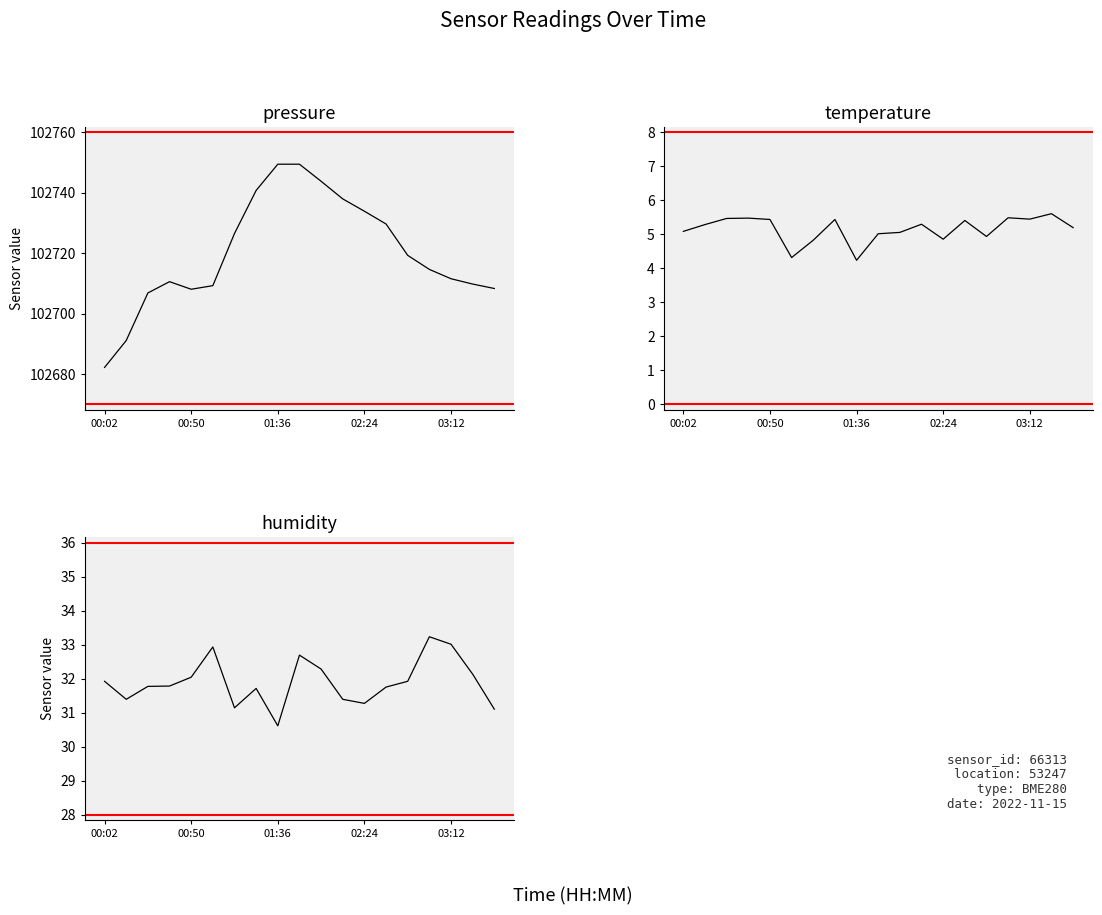

What is the value of the humidity point at the 12th from the left?

31.4